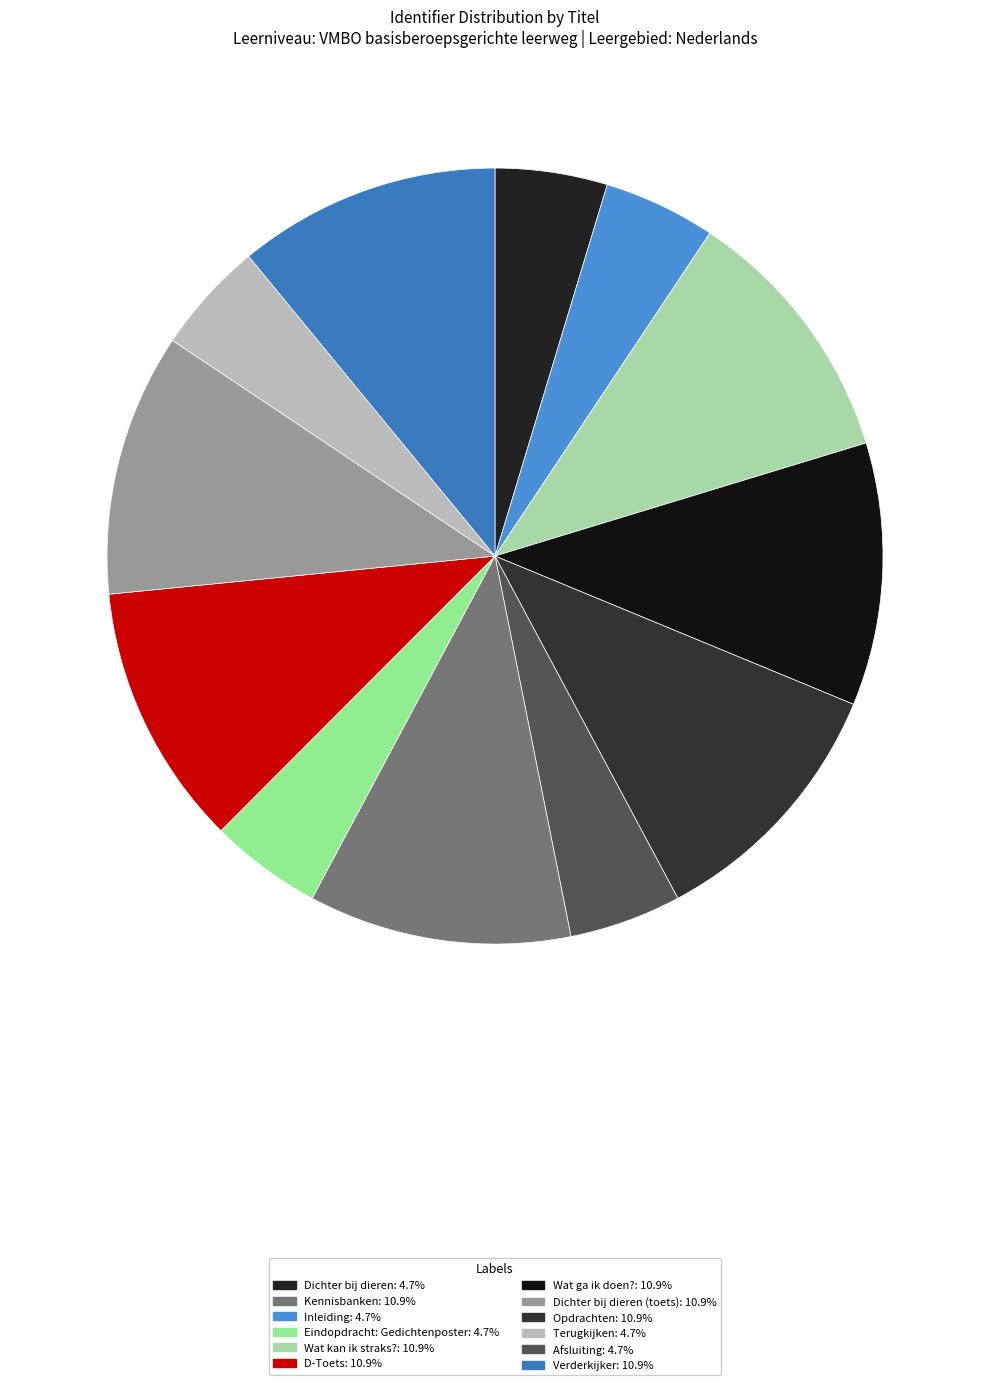

How many segments does this pie chart have?

12